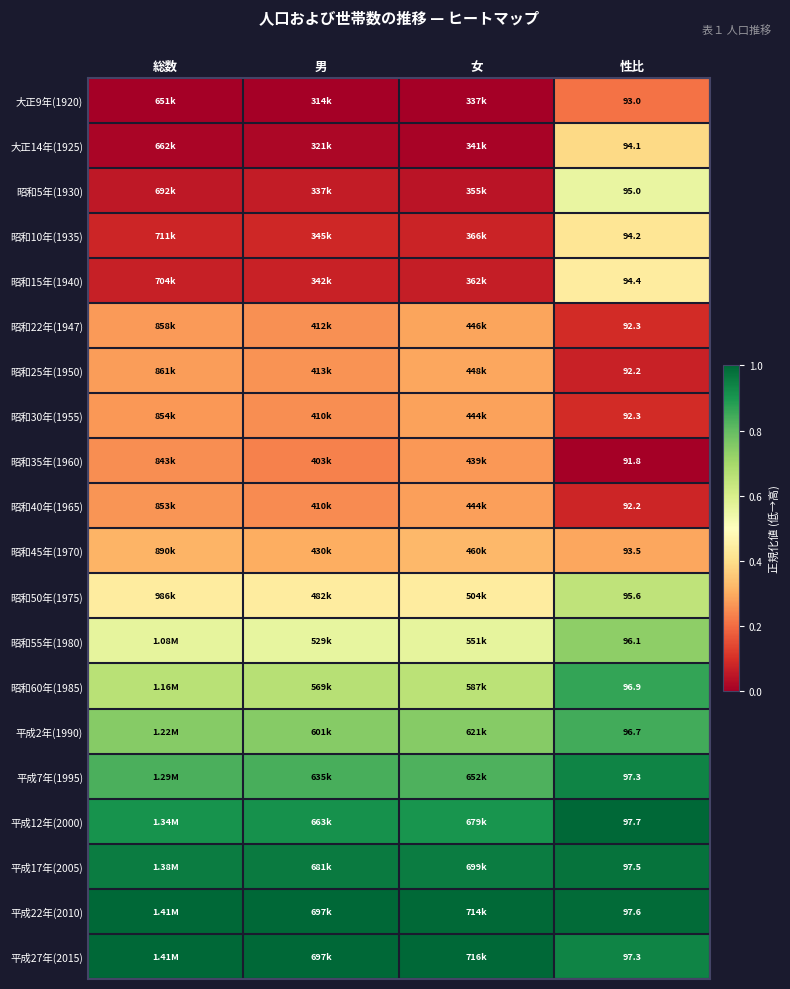

Is the value of 平成12年(2000) at 性比 greater than the value of 昭和55年(1980) at 性比?

Yes